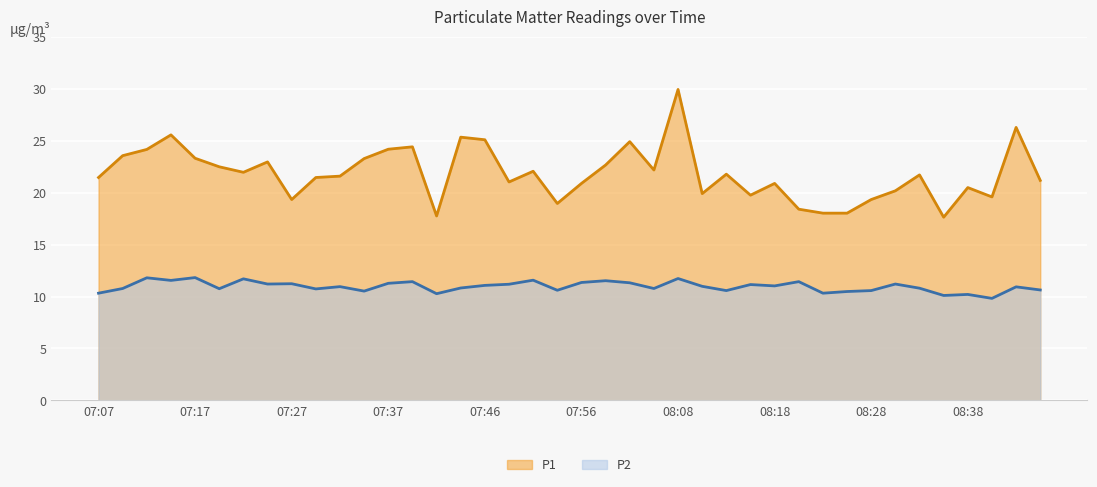

How many series are shown in this chart?

2